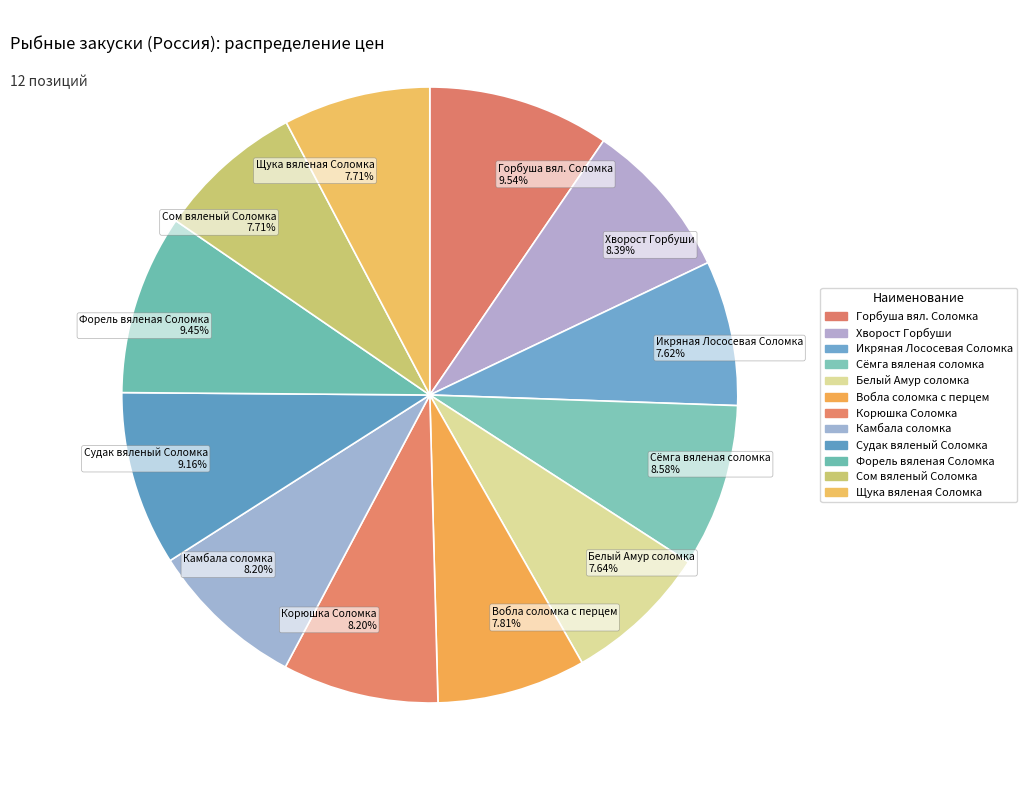

What percentage is the Вобла соломка с перцем slice, to the nearest percent?

8%